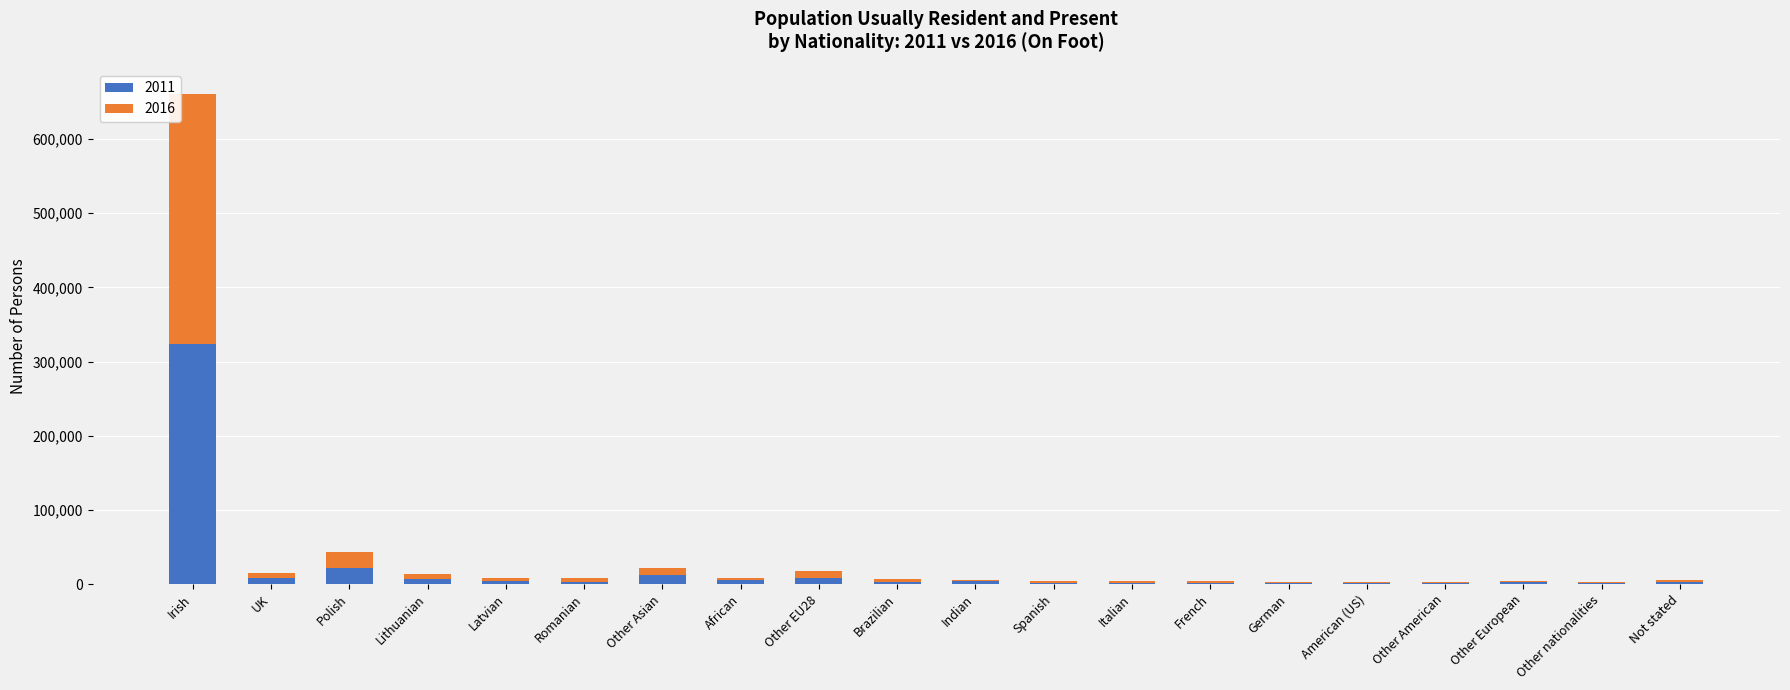

At which category is the sum across all series the highest?

Irish